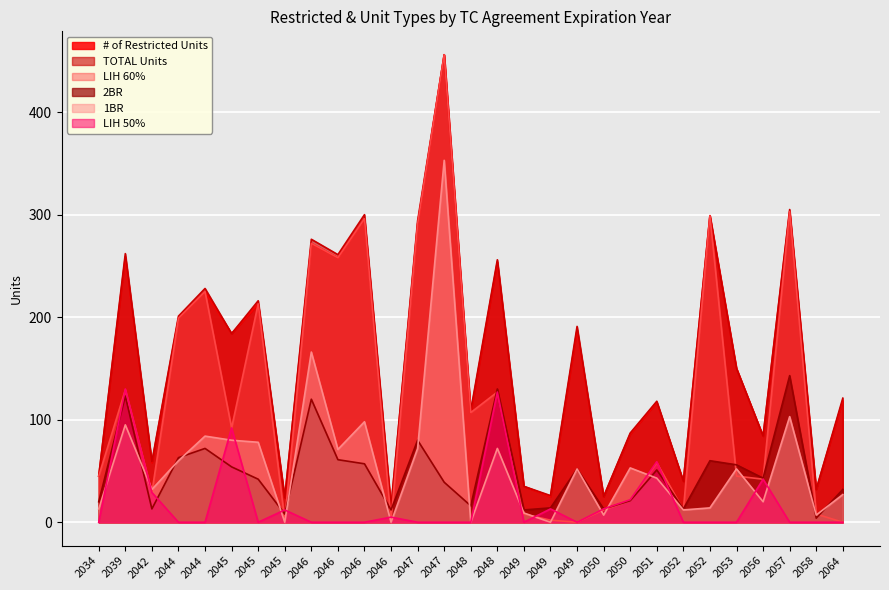

Does the chart display data point markers on the line(s)?

No